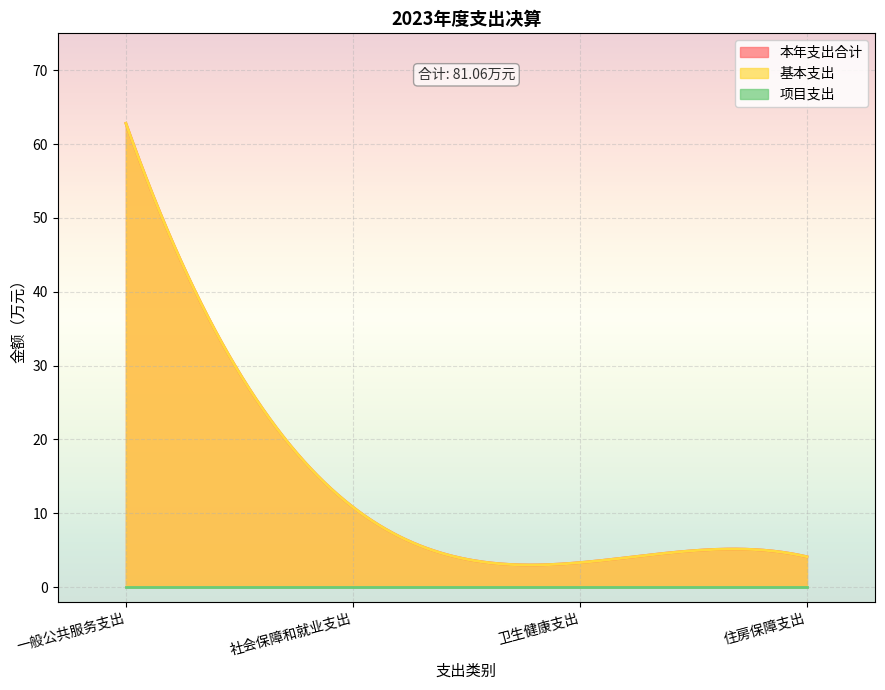

At 社会保障和就业支出, list the series in order from largest to smallest.

本年支出合计, 基本支出, 项目支出